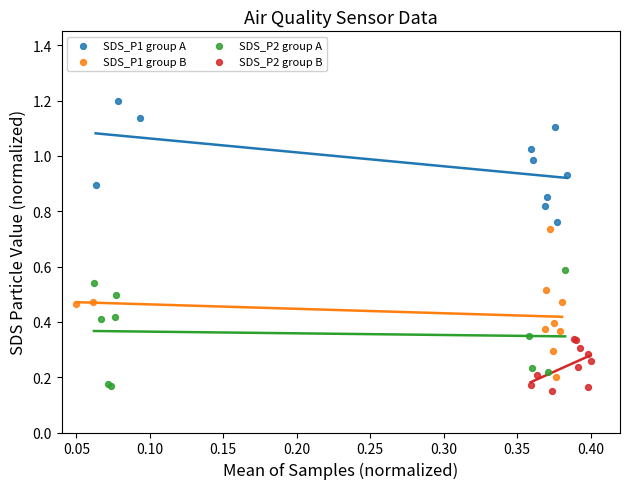

Which series has the largest Y range (max minus min)?

SDS_P1 group B